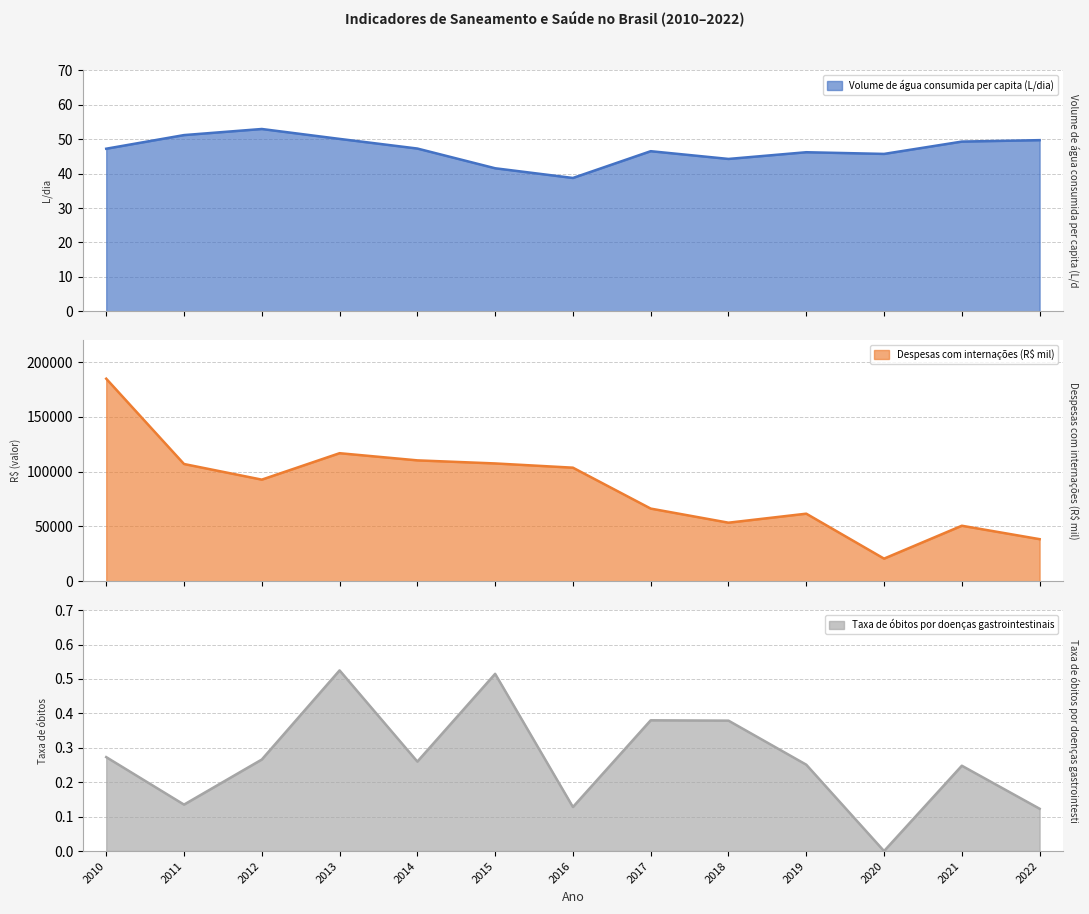

Reading left to right, extract all data points from this chart.

Volume de água consumida per capita (L/dia): 47.2	51.2	53.0	50.1	47.3	41.6	38.7	46.5	44.3	46.2	45.7	49.3	49.7
Despesas com internações (R$ mil): 184907.8	107005.5	92734.2	116877.1	110333.0	107523.0	103649.6	66291.9	53413.6	61634.6	20597.2	50624.8	38367.1
Taxa de óbitos por doenças gastrointestinais: 0.3	0.1	0.3	0.5	0.3	0.5	0.1	0.4	0.4	0.3	0.0	0.2	0.1